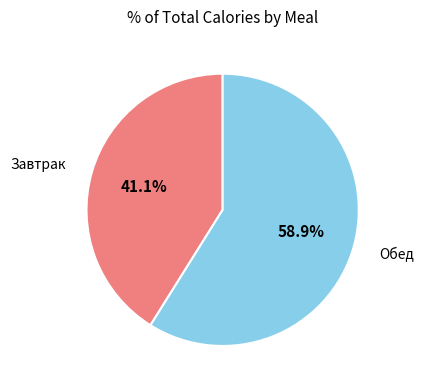

Does any single category account for the majority?

Yes